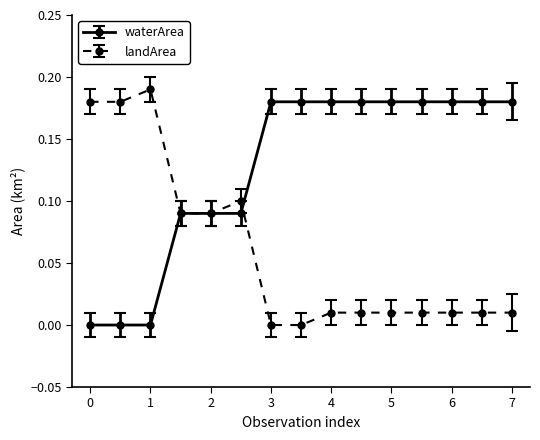

Does the chart display data point markers on the line(s)?

Yes